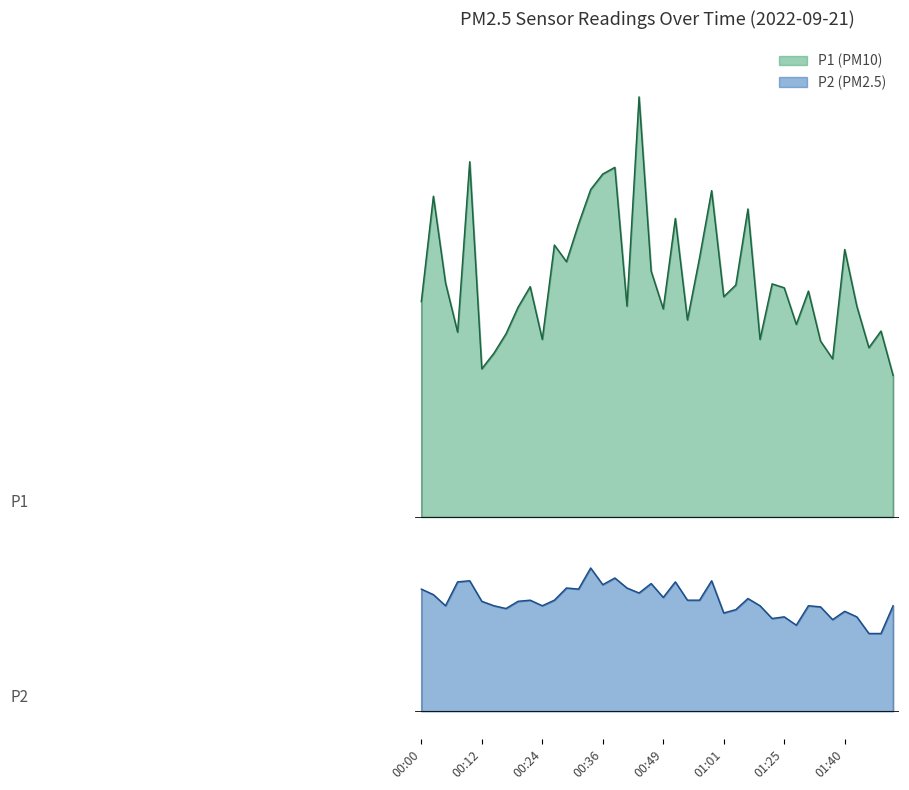

True or false: P1 has a value of 9.4 at 00:59.

True